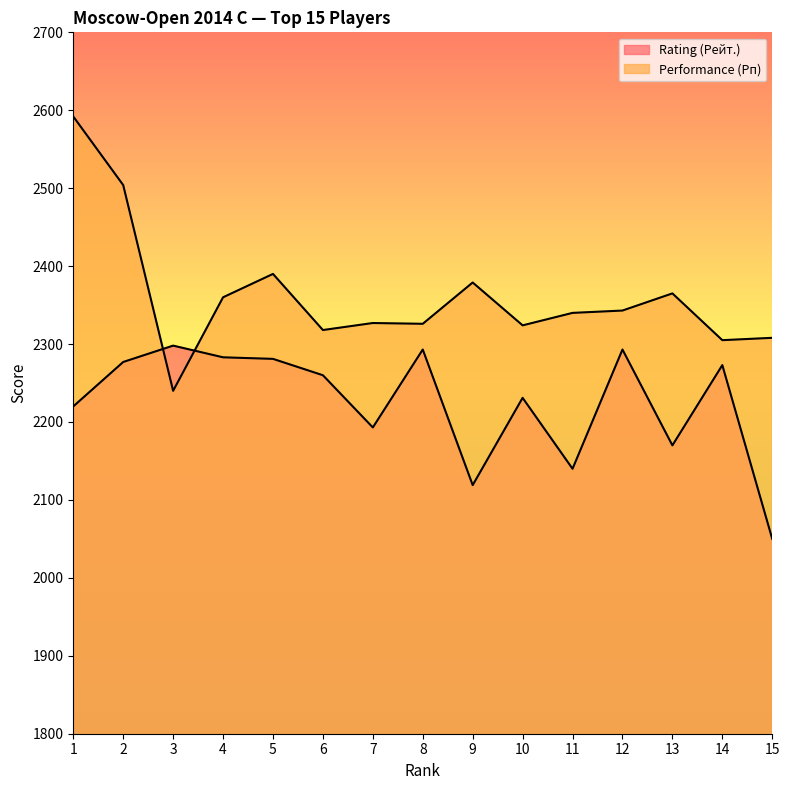

At which category is the sum across all series the highest?

1